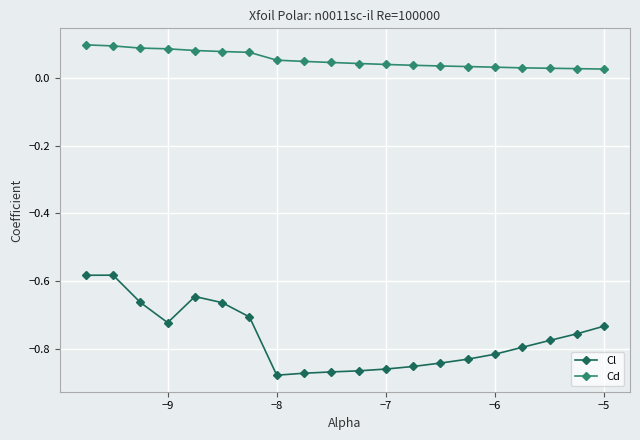

True or false: Cl has more than 1 interior local peaks.

True